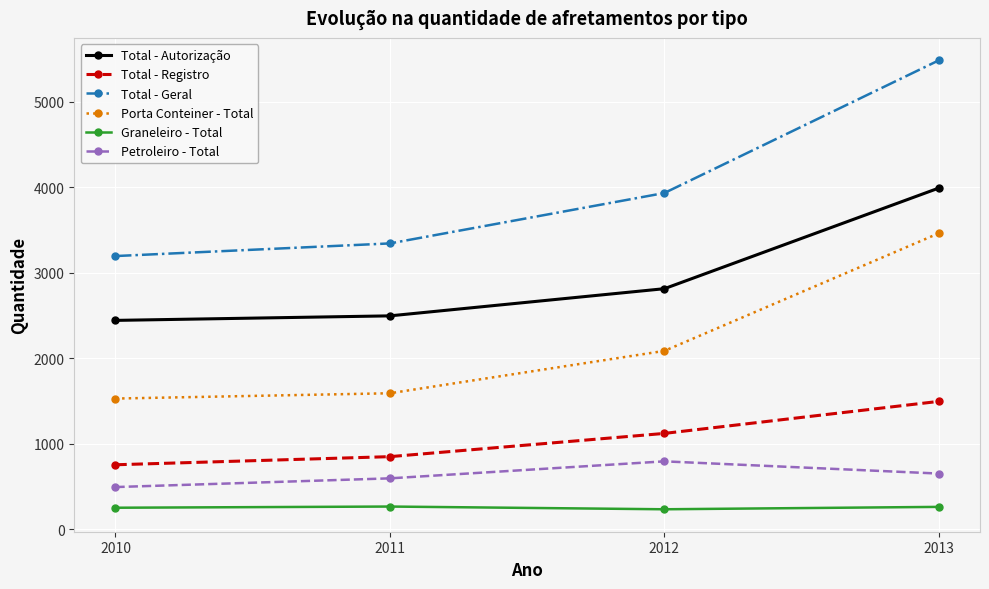

The Porta Conteiner - Total series shows 2432 at 2010. True or false?

False